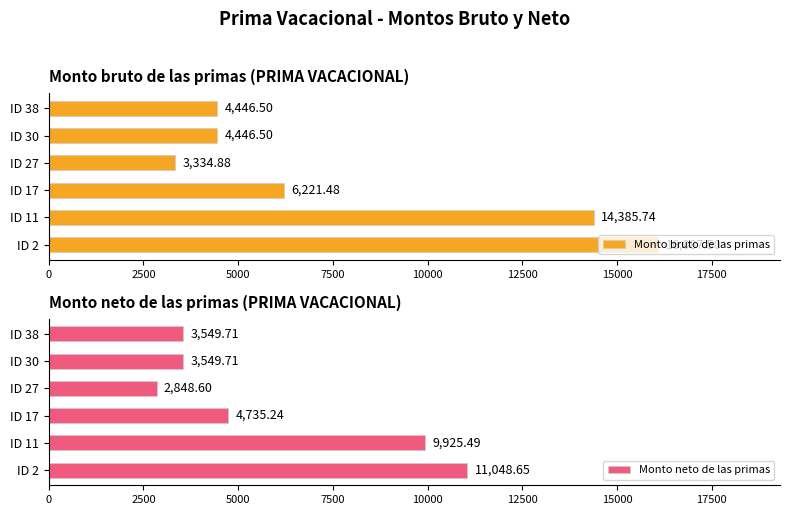

How many bars are there in each group?

2